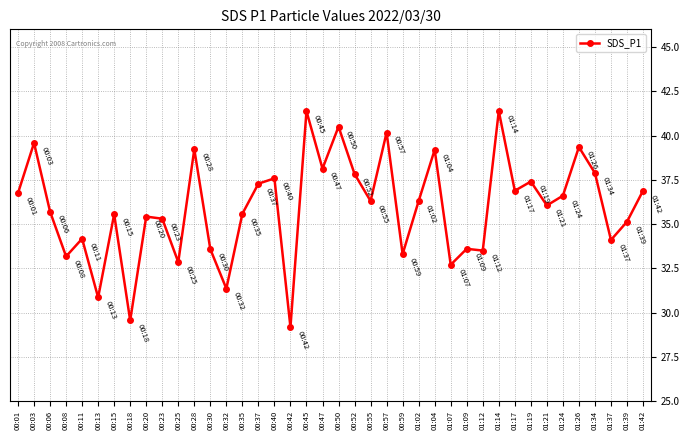

Which has a higher value, 01:09 or 00:13?

01:09